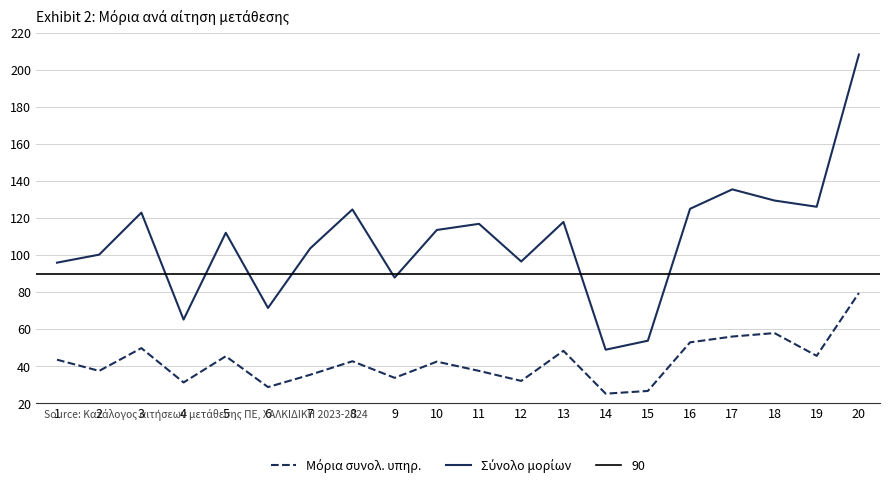

Where does the Σύνολο μορίων series first go above 113?

3